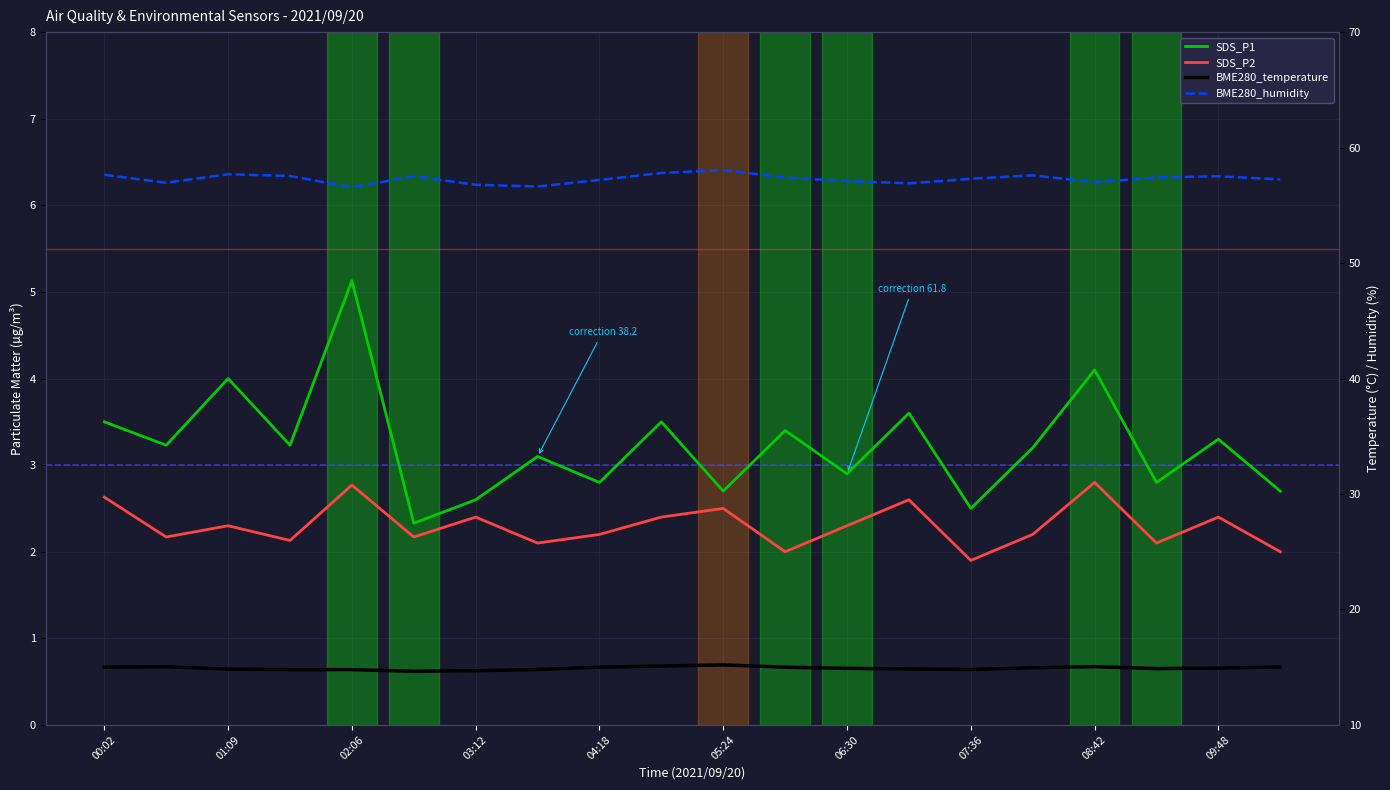

How many values in the SDS_P2 series are below 2?

1